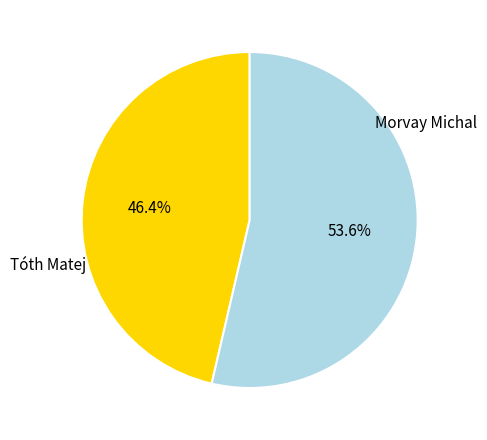

Is there any slice that represents more than half of the pie?

Yes